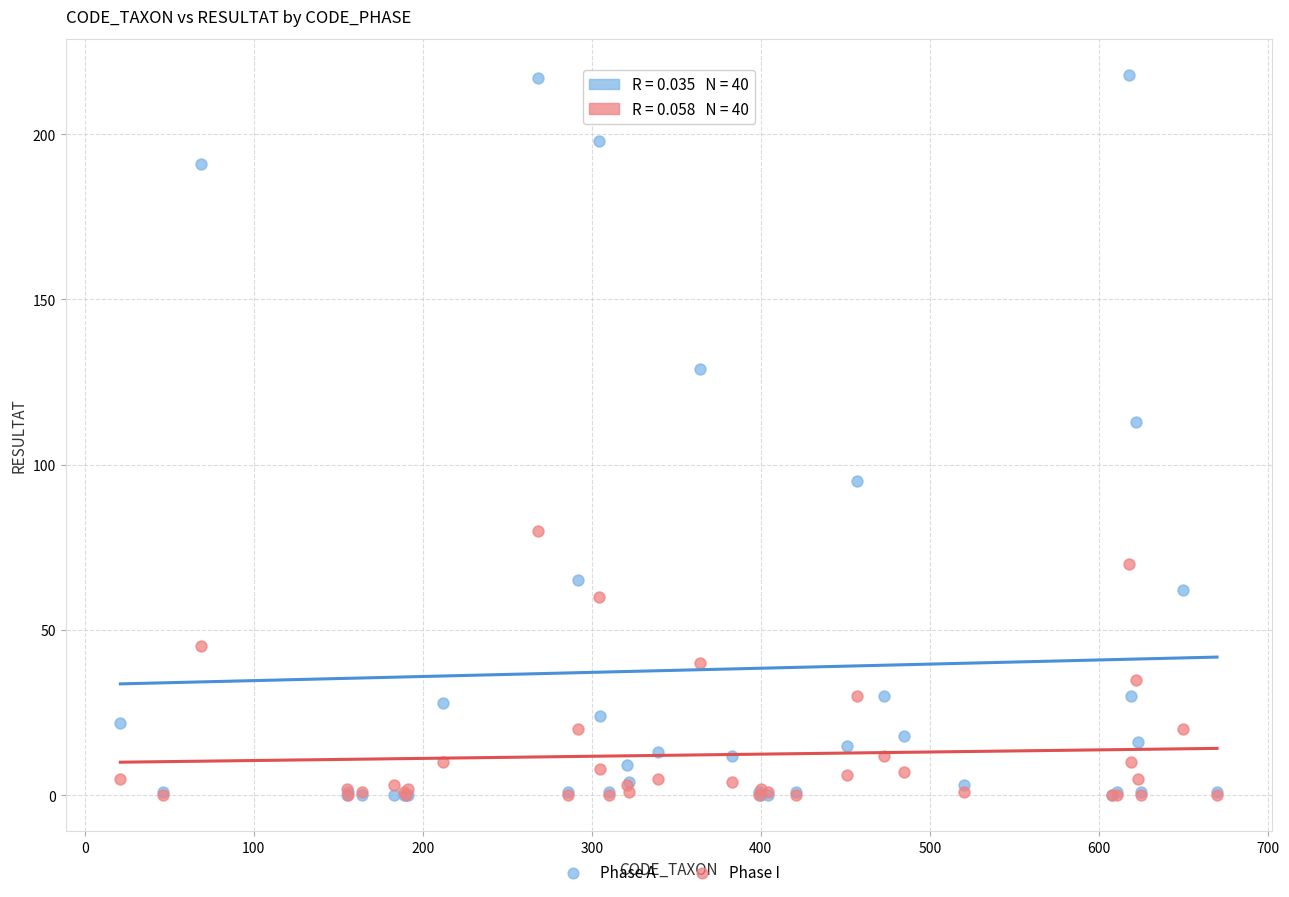

Across all series, what Y value is closest to 109?

113